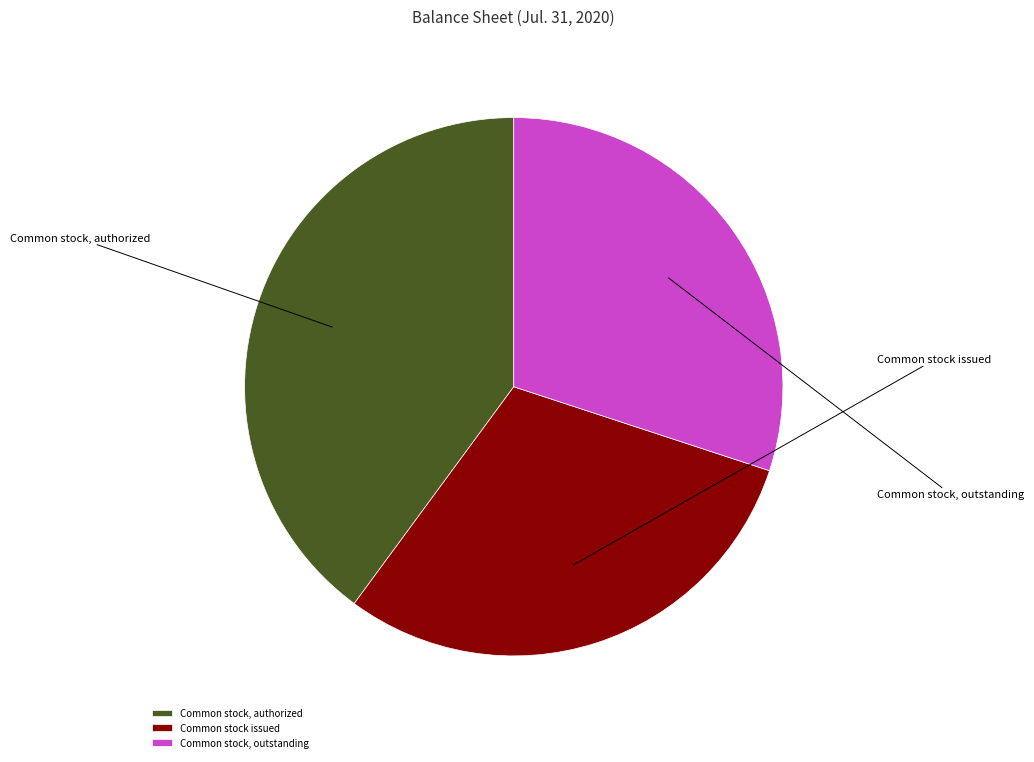

What percentage is the Common stock, outstanding slice, to the nearest percent?

30%